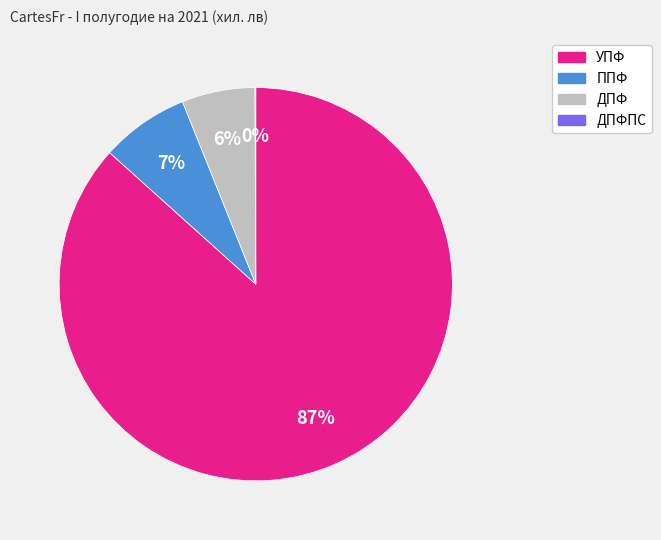

To the nearest percent, what is the difference between the largest and smallest slice percentages?

87%